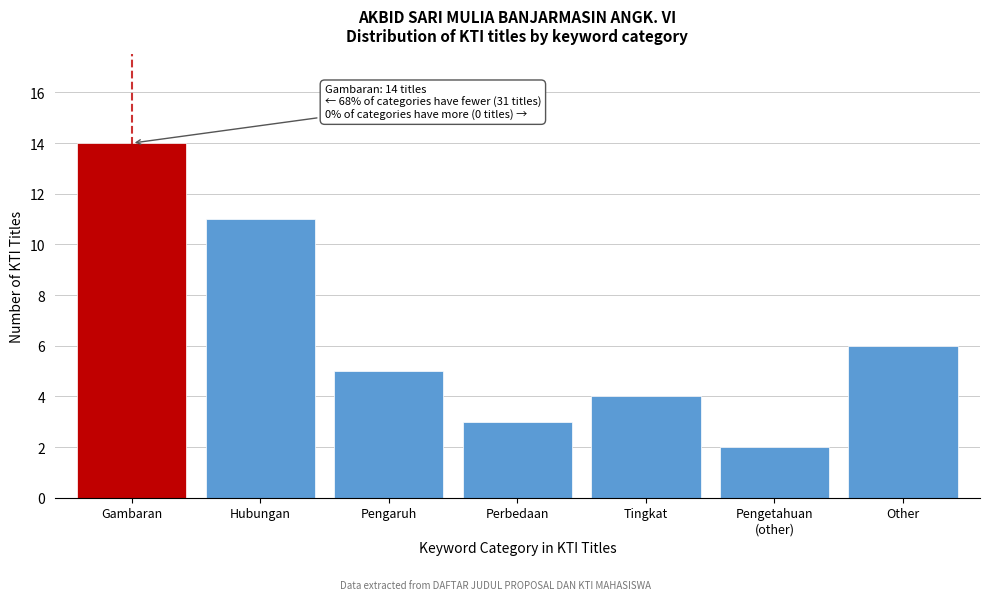

Reading right to left, transcribe all the data shown in this chart.

6	2	4	3	5	11	14